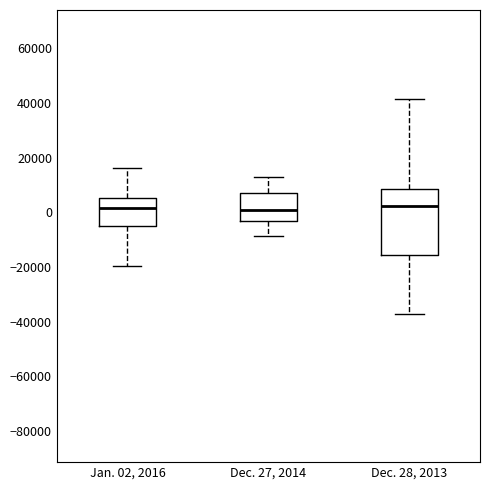

Comparing the boxes themselves (not the whiskers), which one is the tallest?

Dec. 28, 2013